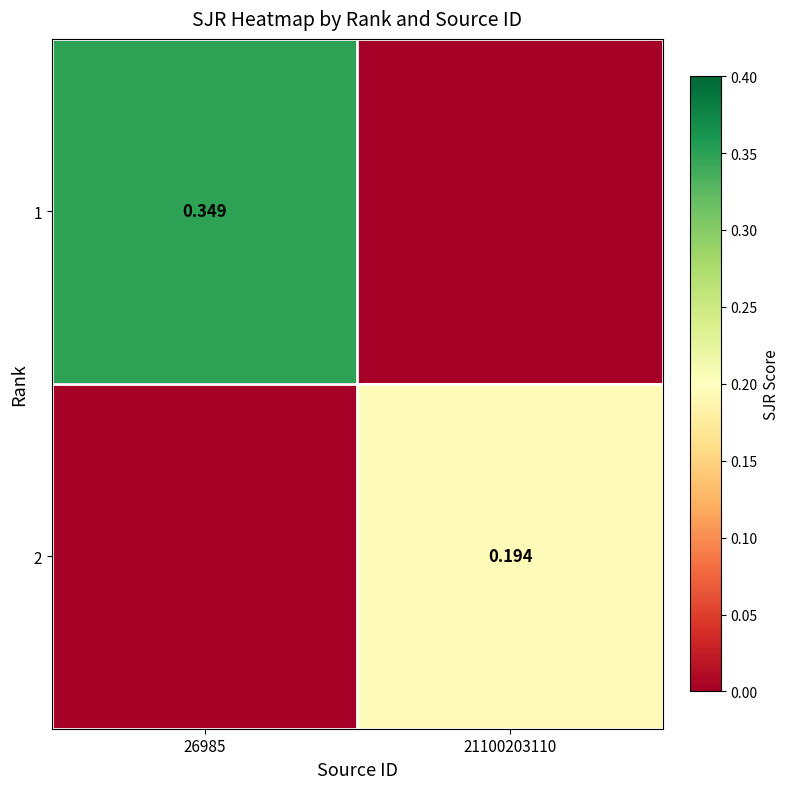

At which category is the sum across all series the highest?

26985